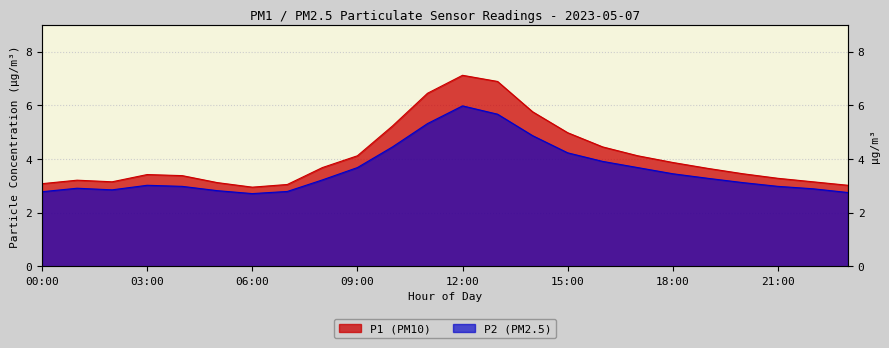

How many values in the P2 series exceed 3?

14